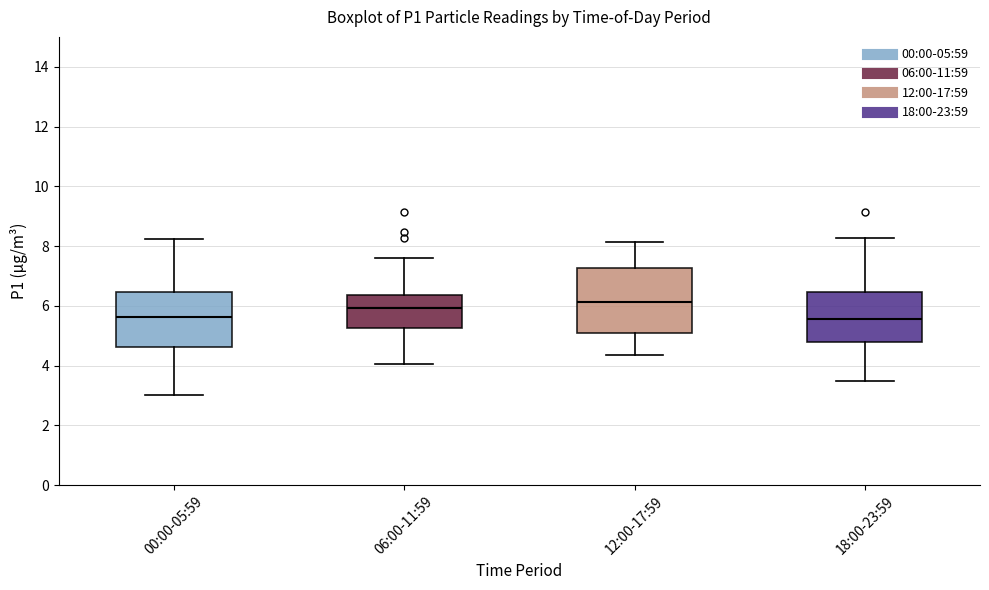

Which box is the tallest, from its lower edge to its upper edge?

12:00-17:59